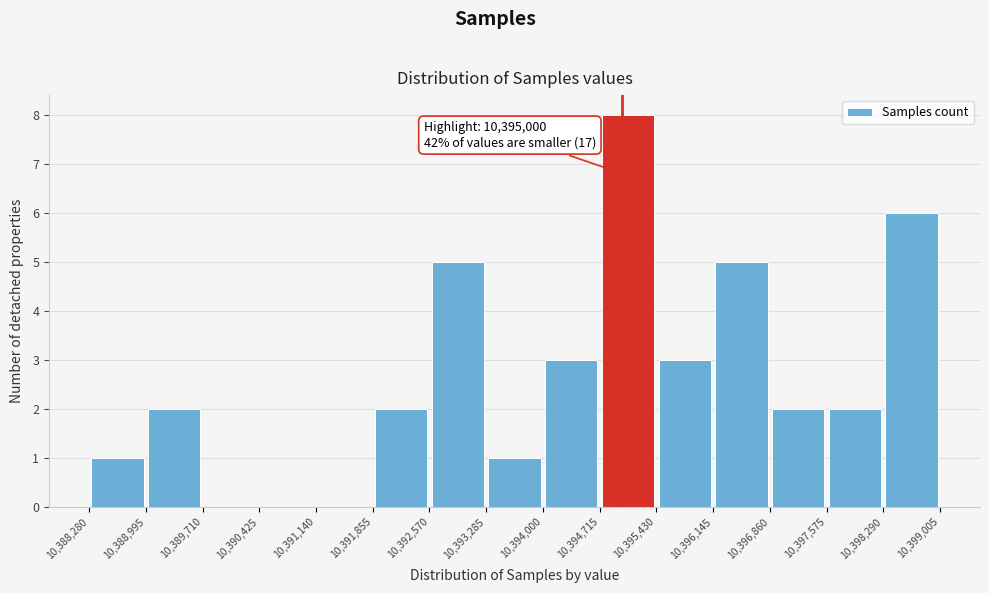

Over which range of the x-axis is the bar tallest?

10,394,715 to 10,395,430